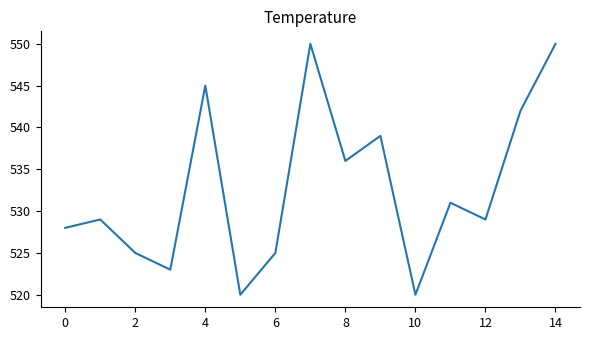

Reading left to right, transcribe all the data shown in this chart.

528	529	525	523	545	520	525	550	536	539	520	531	529	542	550